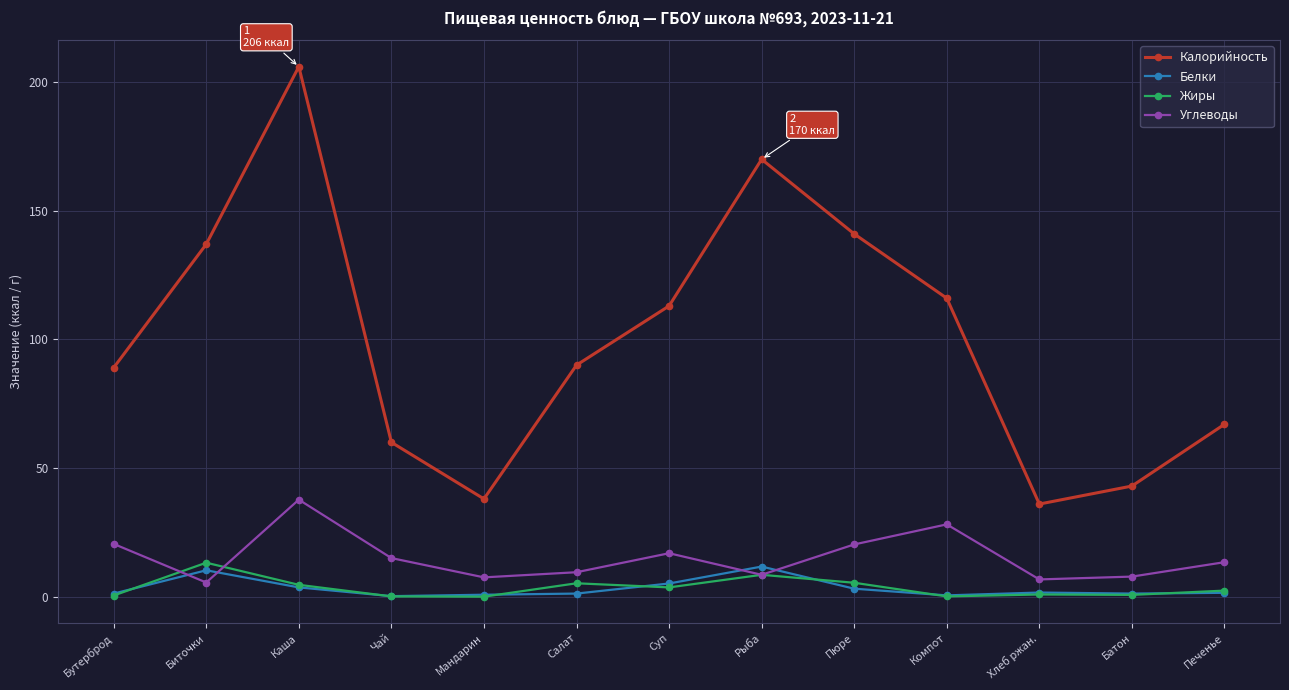

What is the value of the Углеводы point at the 4th from the left?

15.0